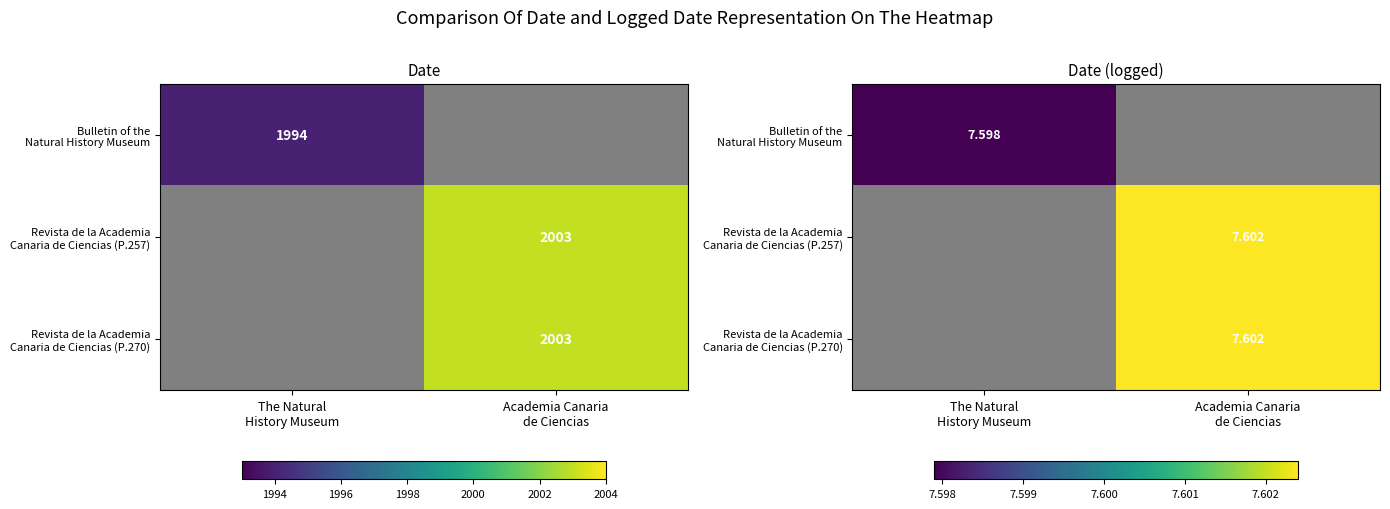

Count the number of data series in this chart.

3